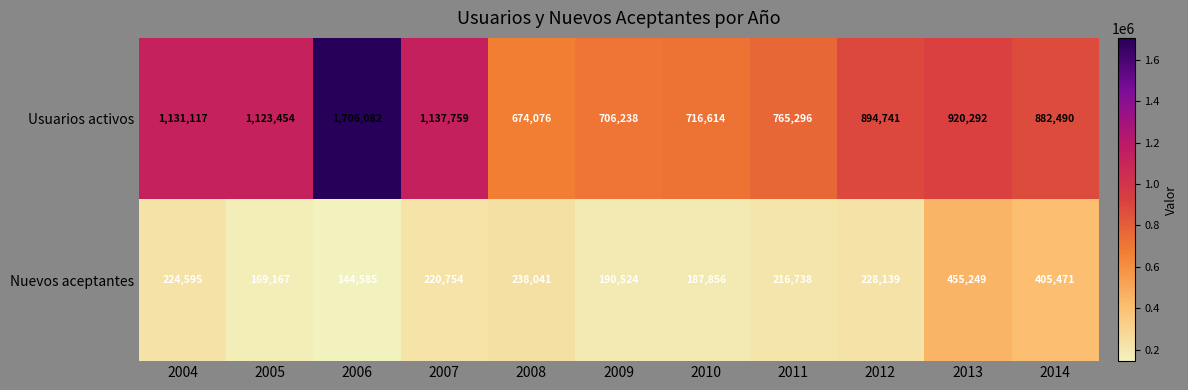

Count the number of categories in the chart.

11